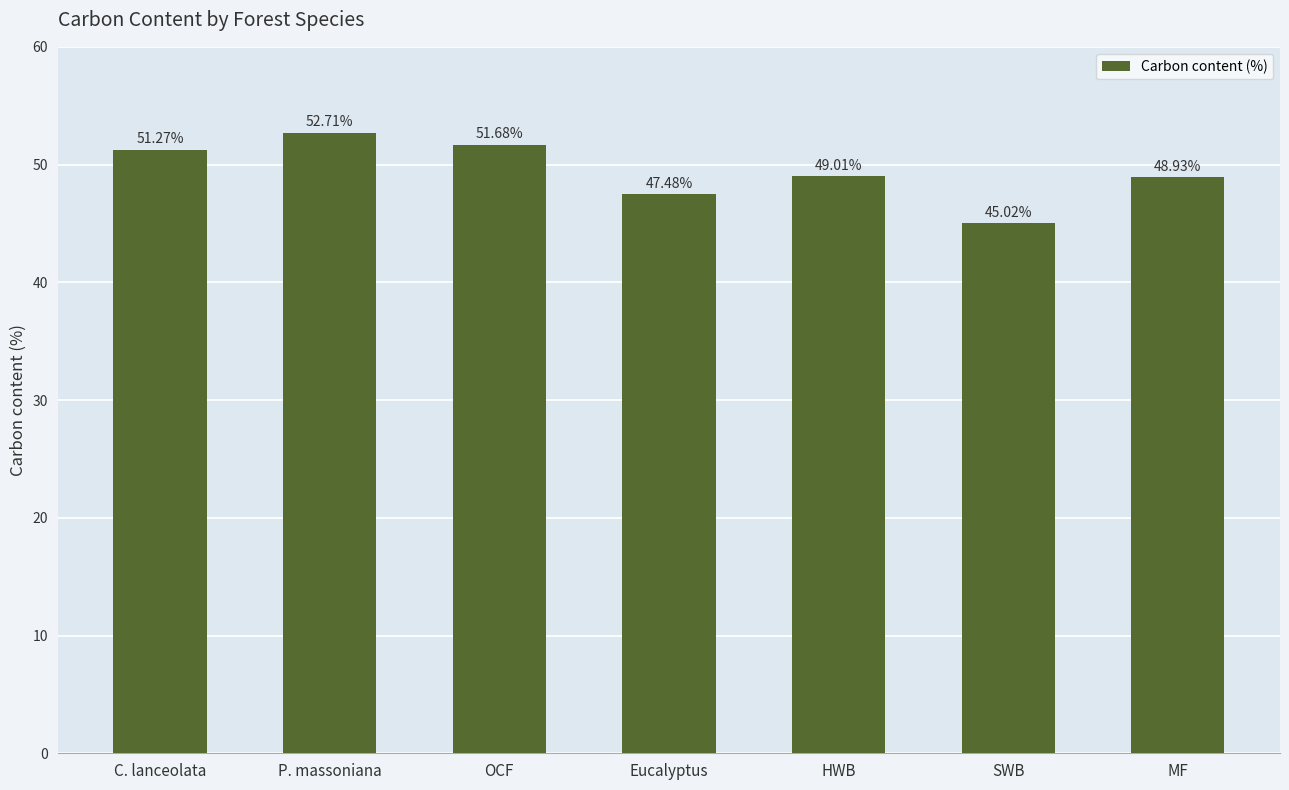

Between OCF and MF, which is larger?

OCF